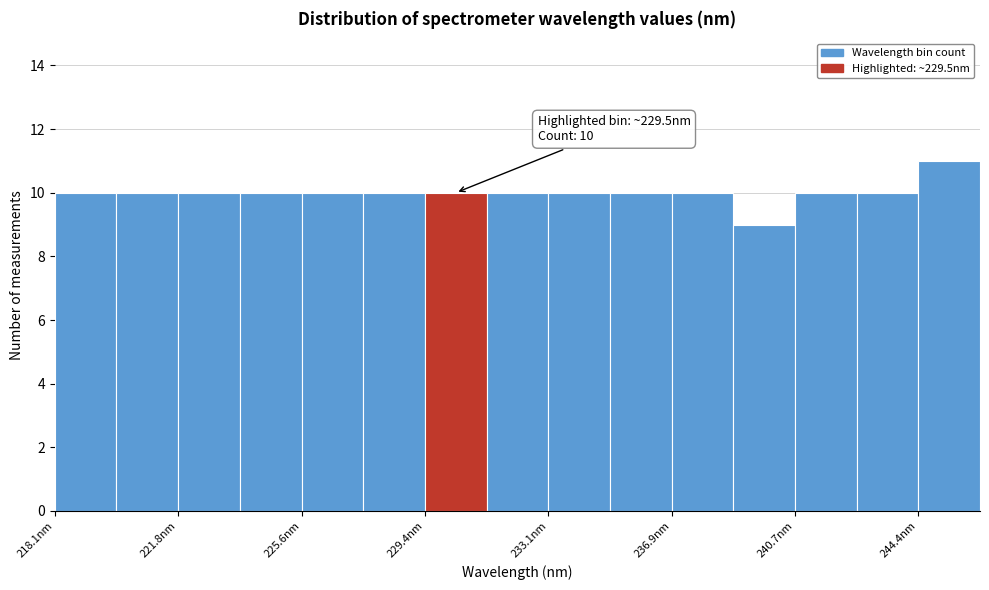

Around what value on the x-axis is the tallest bar? Give the approximate position of its centre, as read against the axis.

245.5